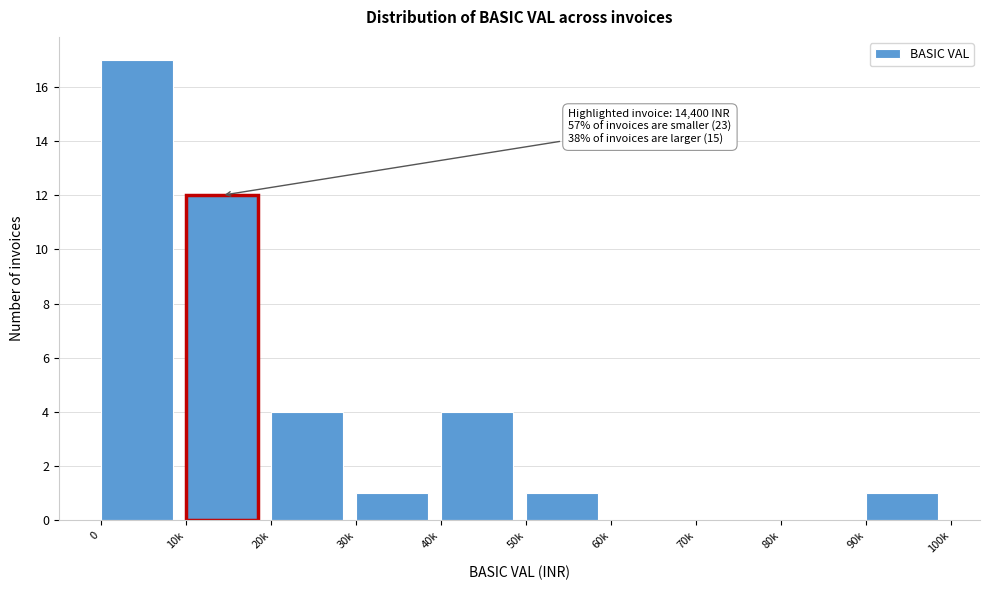

Reading right to left, what are all the values shown in this chart?

90k=1	80k=0	70k=0	60k=0	50k=1	40k=4	30k=1	20k=4	10k=12	0=17